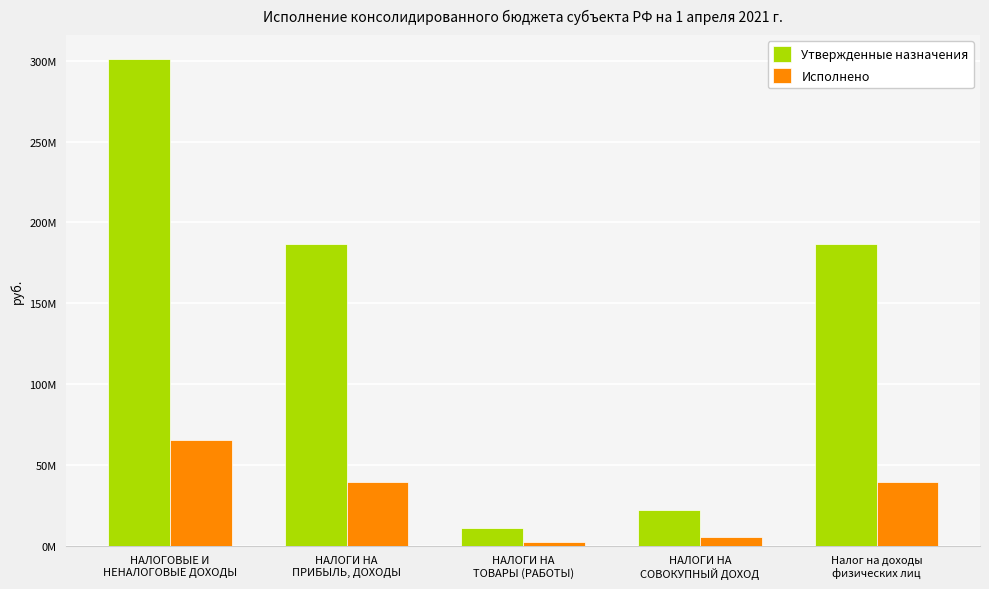

What is the lowest value of the Исполнено series?

2371185.4